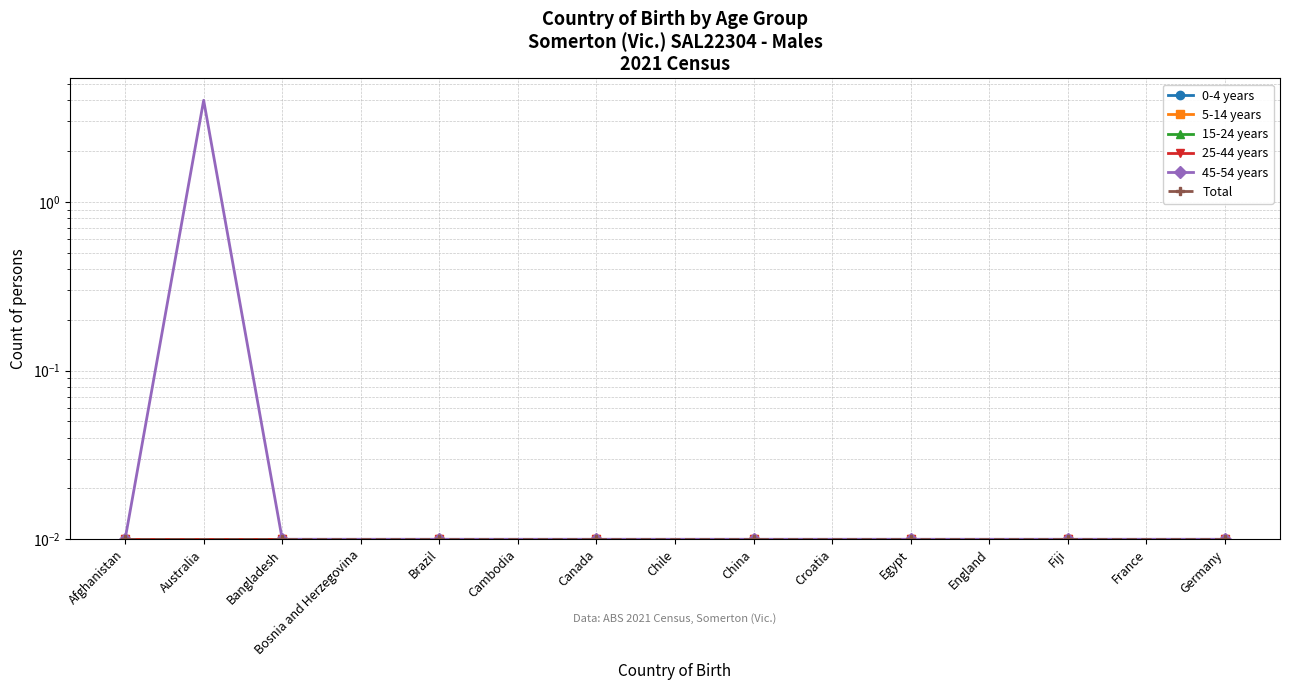

What is the total value across all series at England?

0.1